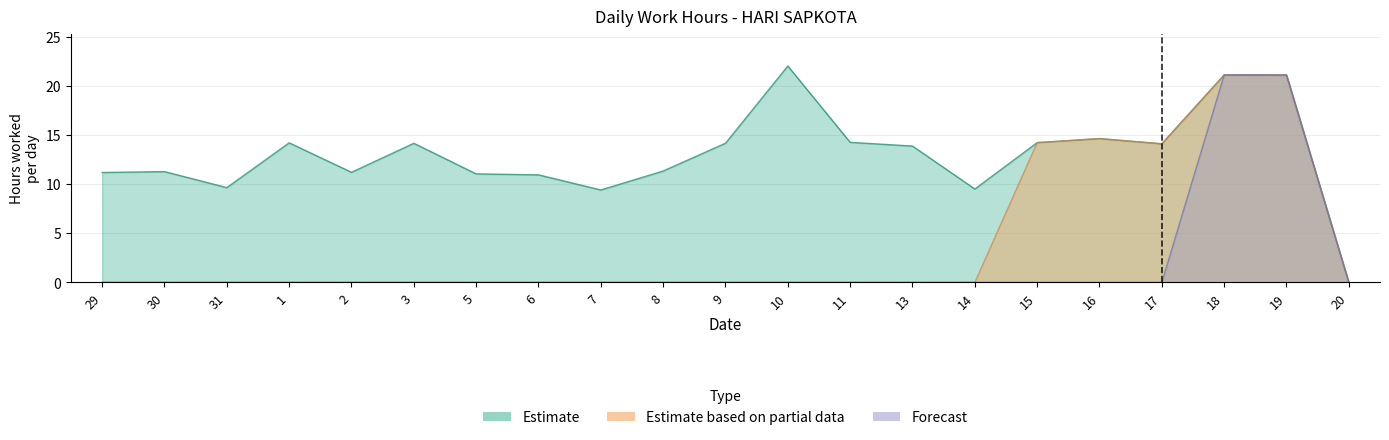

Count the number of data series in this chart.

3